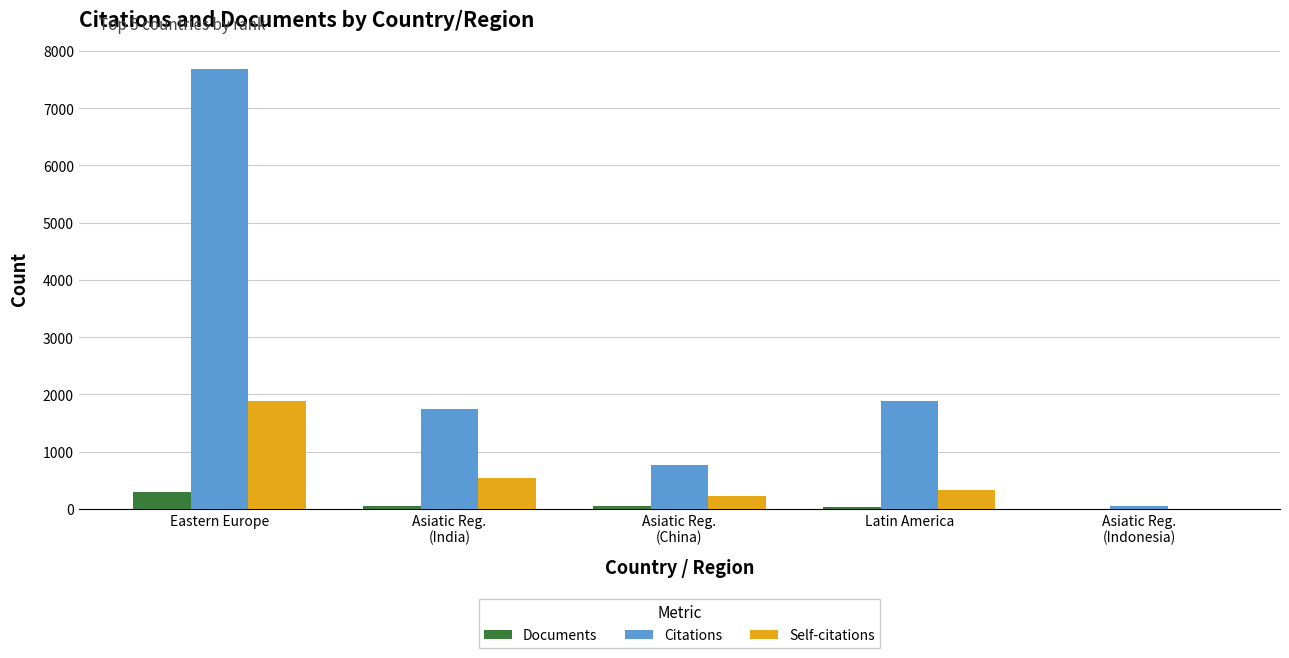

True or false: Documents has a value of 298 at Eastern Europe.

True